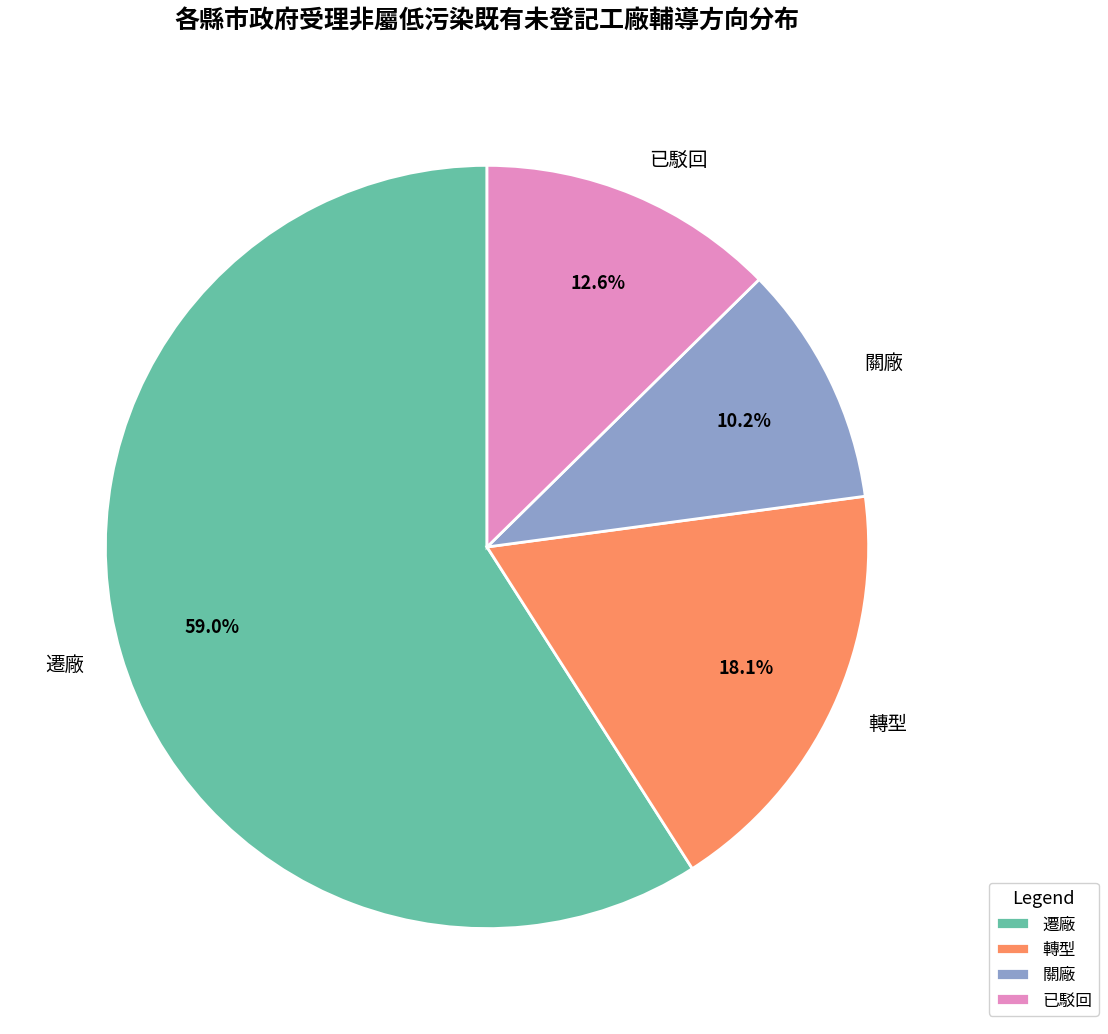

Does 已駁回 represent more than half of the total?

No